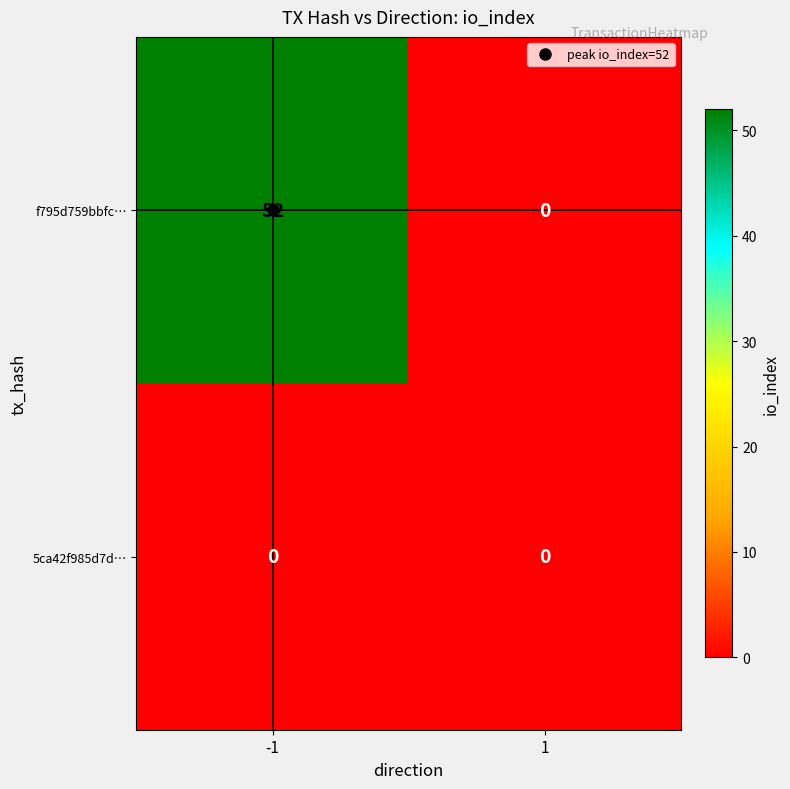

What is the greatest value displayed?

52